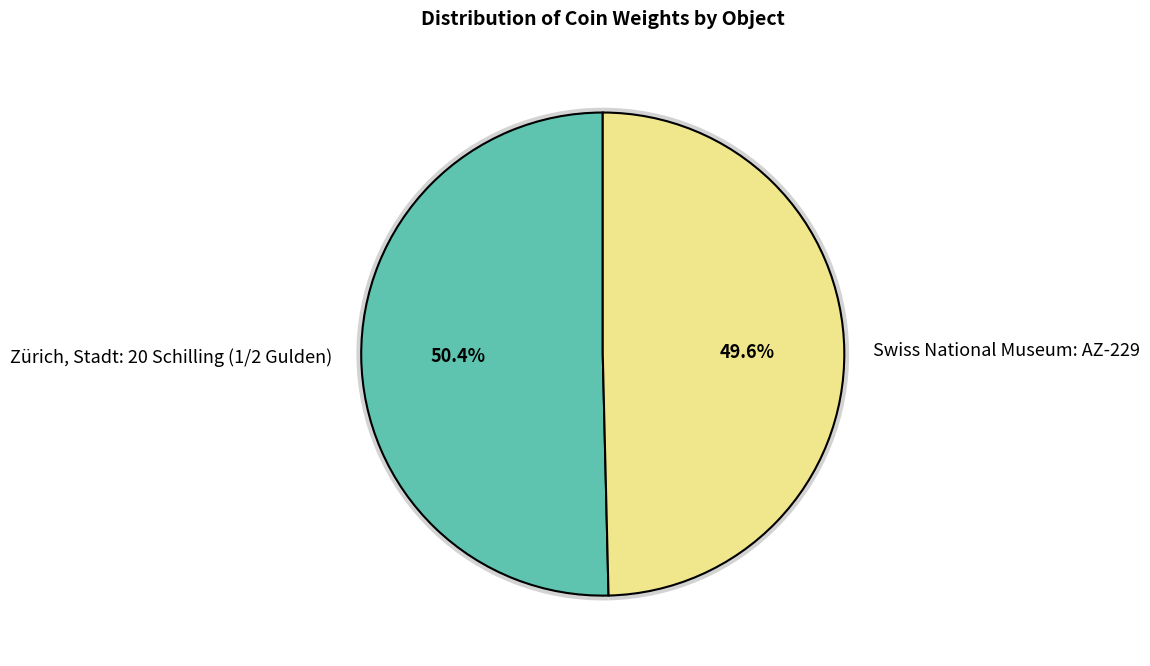

To the nearest percent, what percentage of the pie is Swiss National Museum: AZ-229?

50%